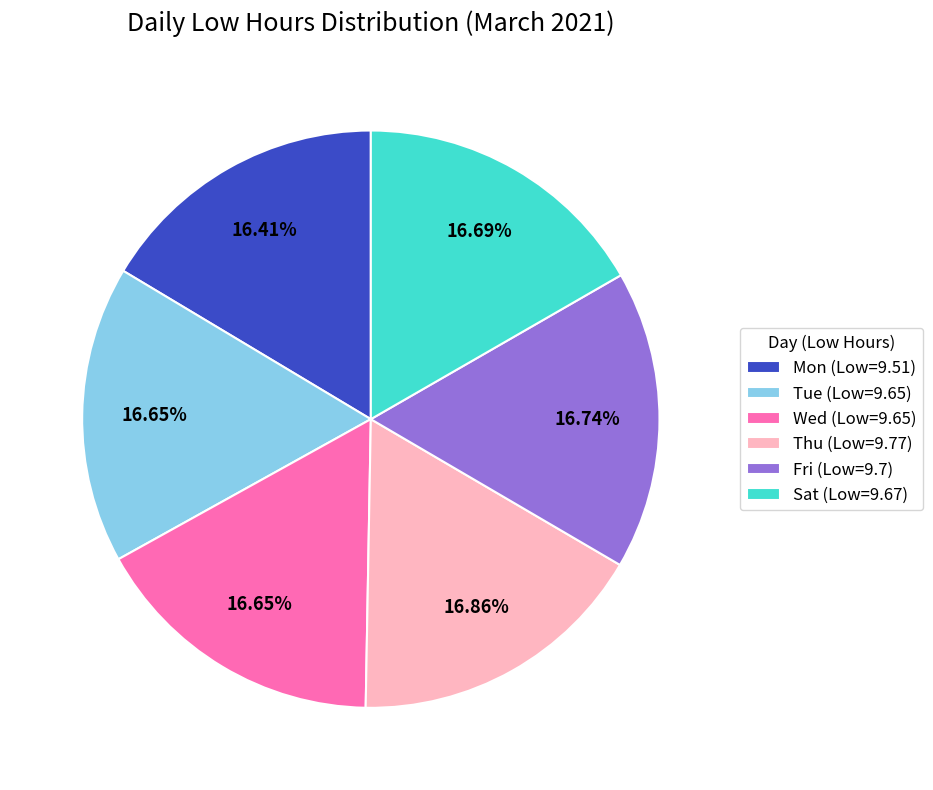

Do Sat (Low=9.67) and Fri (Low=9.7) together represent more than half of the pie?

No